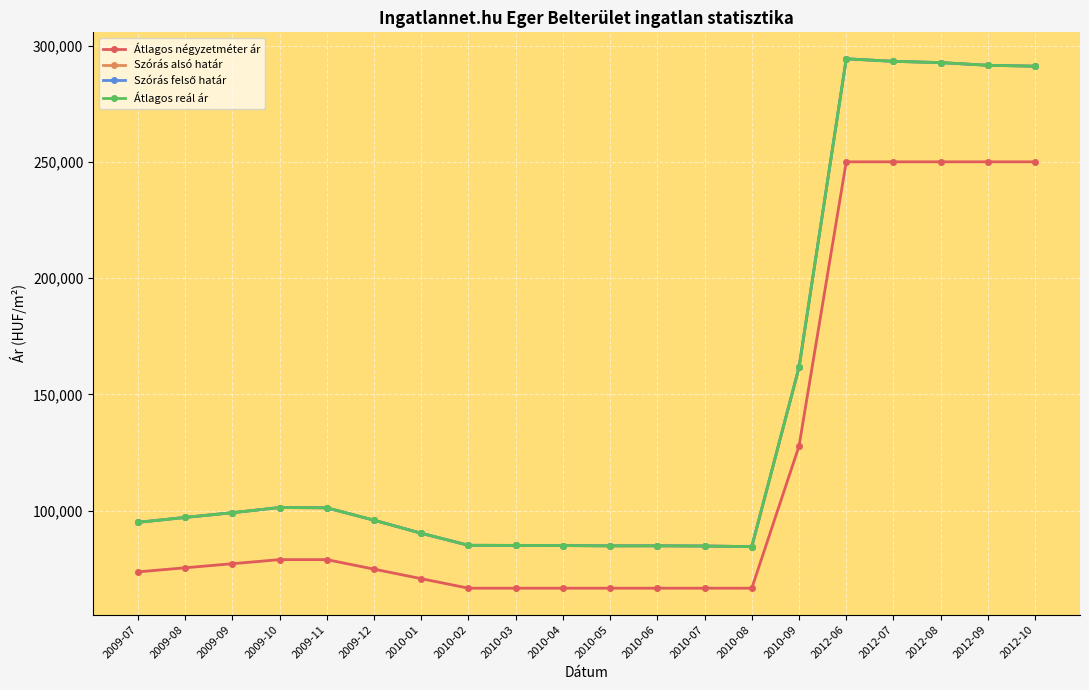

How many values in the Szórás alsó határ series are below 97095?

10